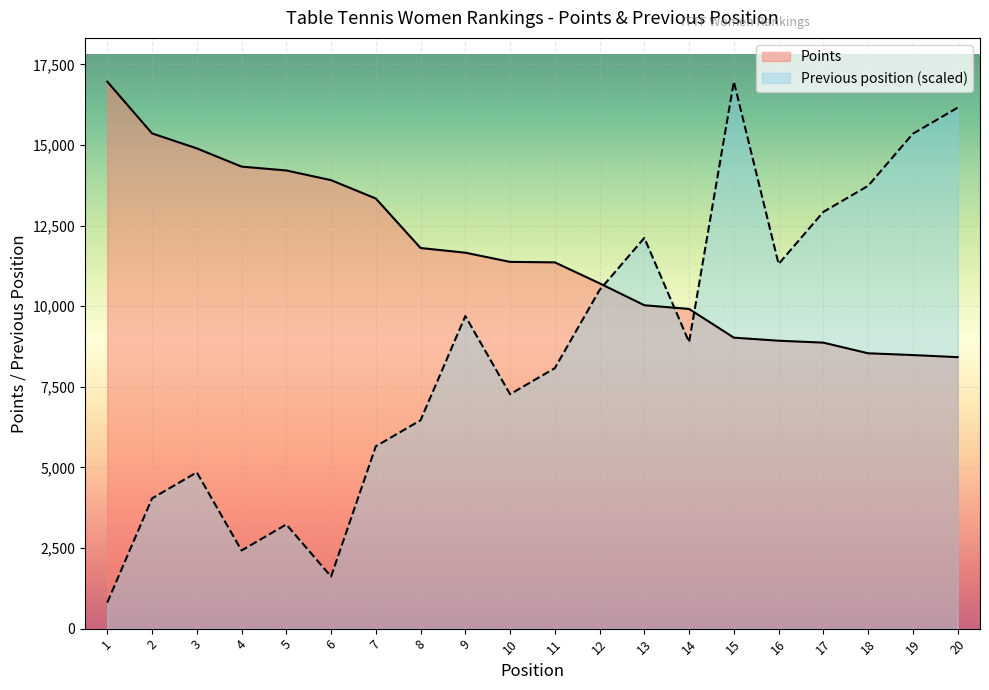

The value of Previous position (scaled) at 12 is 14614.1. True or false?

False